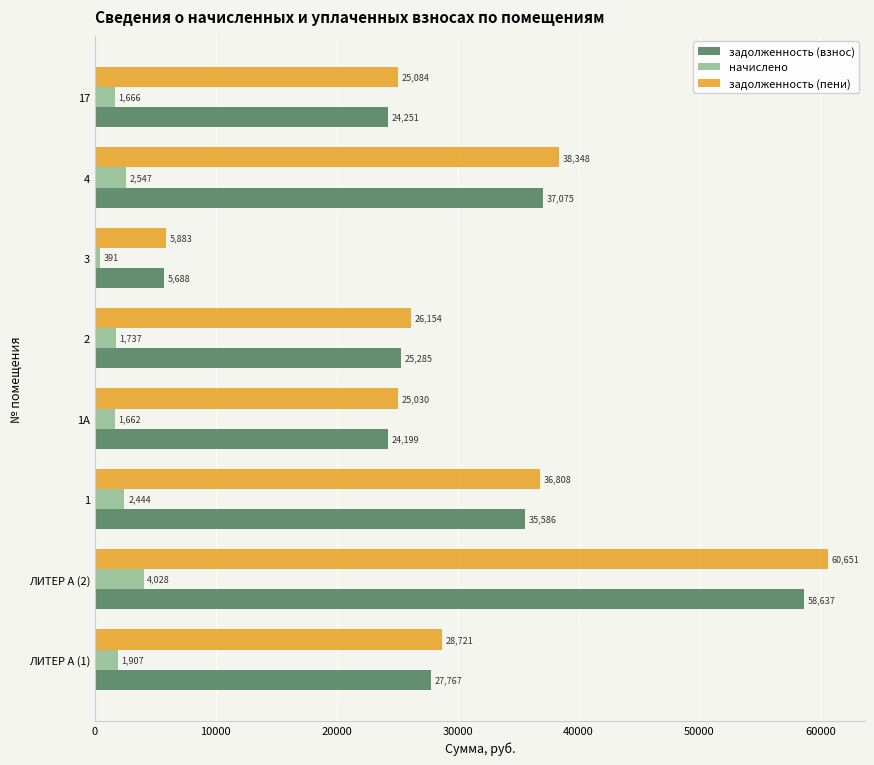

What is the maximum value shown in the chart?

60650.9